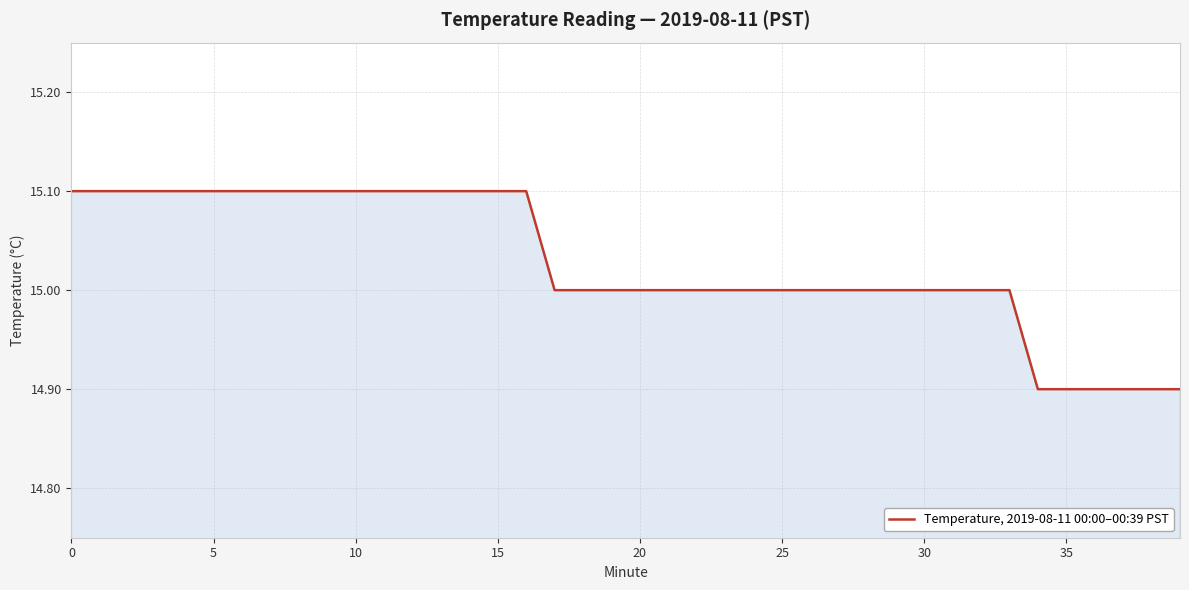

What is the maximum value shown in the chart?

15.1